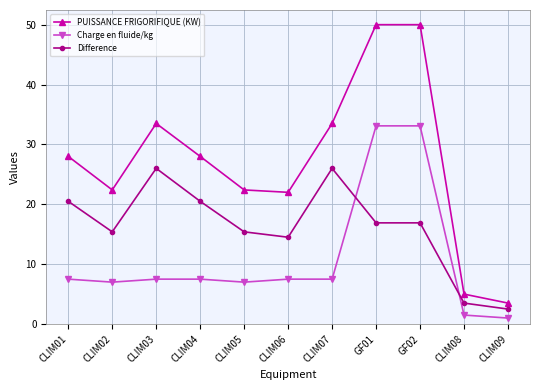

Is this an area chart (filled region under the line)?

No